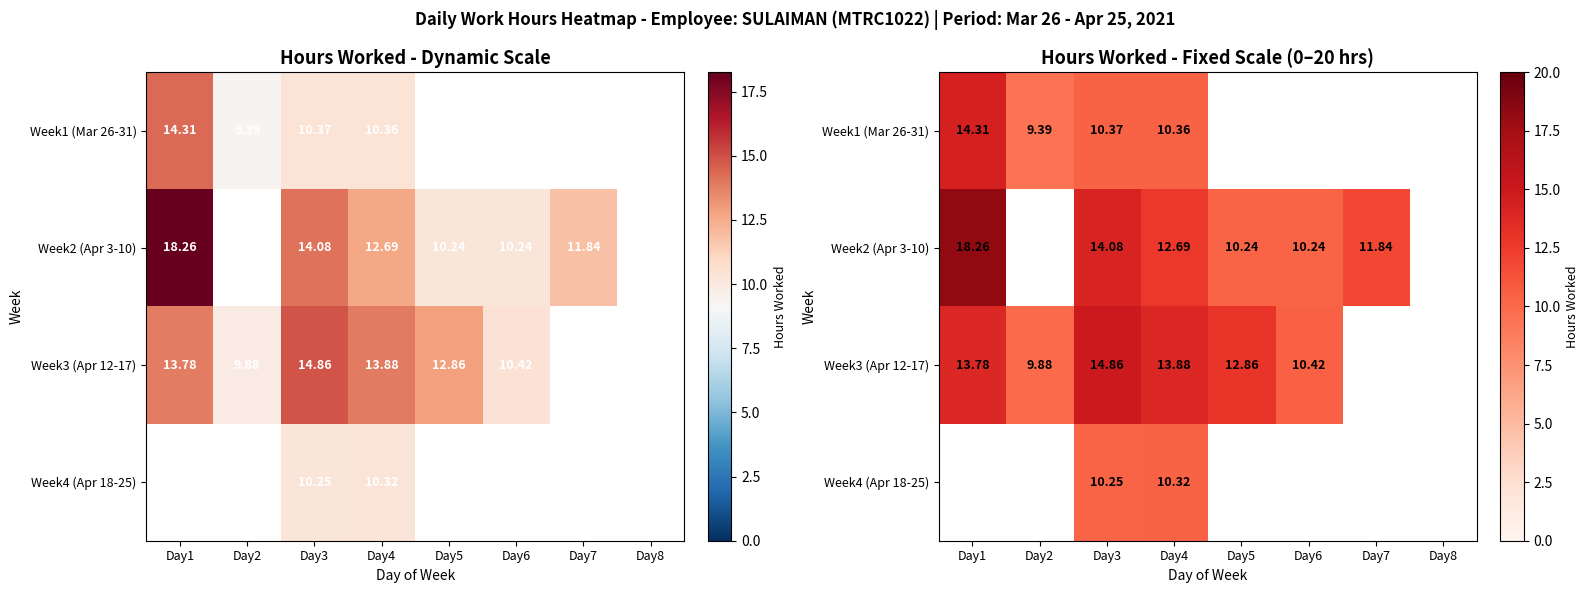

At which label does Week3 (Apr 12-17) first exceed 13?

Day1